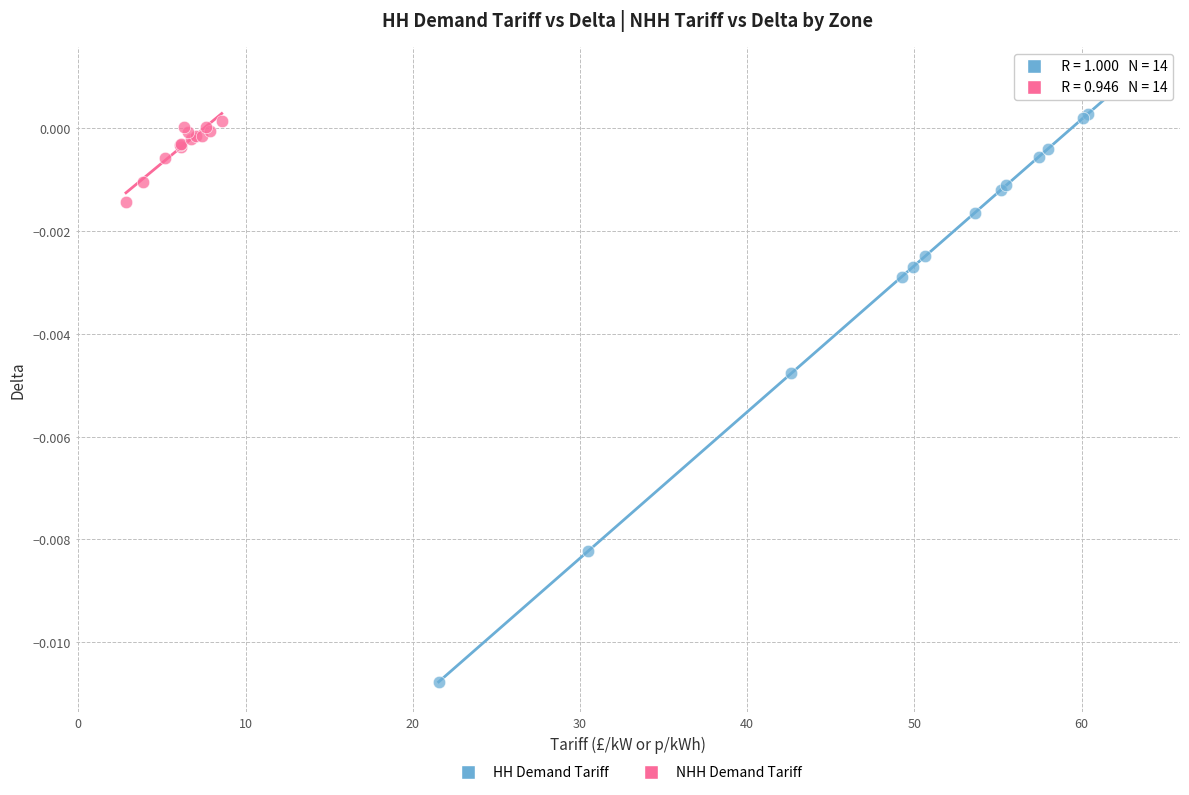

Which series reaches the maximum Y coordinate?

HH Demand Tariff